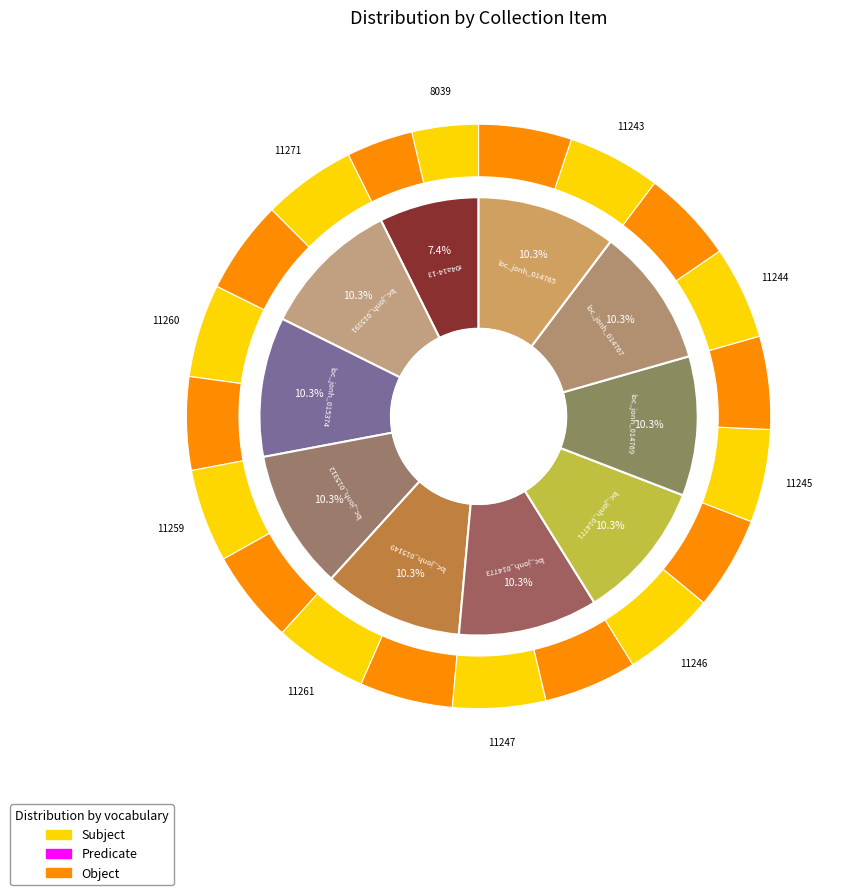

Is there any slice that represents more than half of the pie?

No